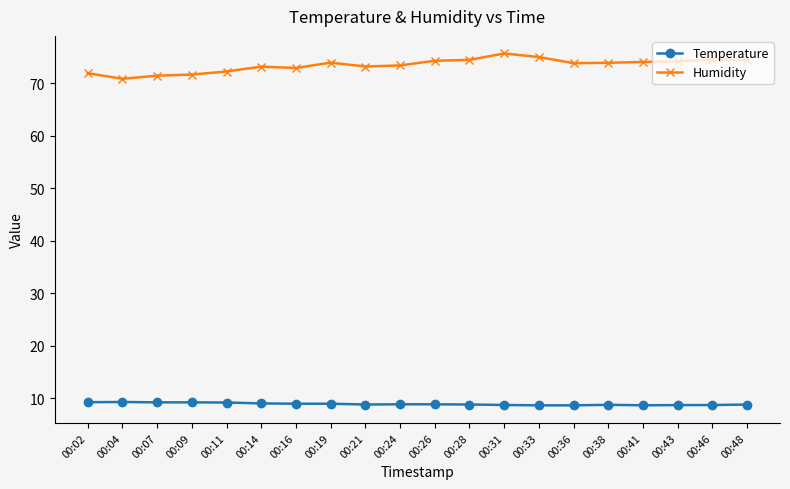

True or false: Humidity has more than 1 points higher than both neighbors.

True